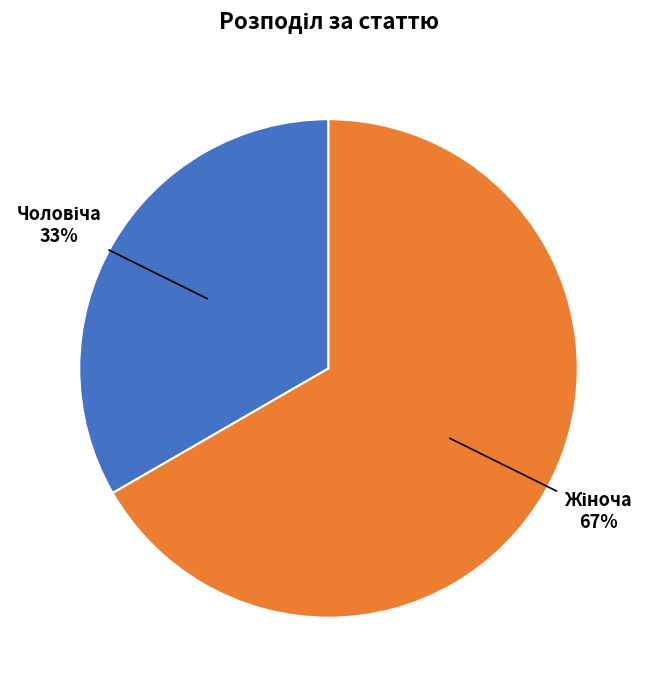

To the nearest percent, what is the average slice percentage?

50%